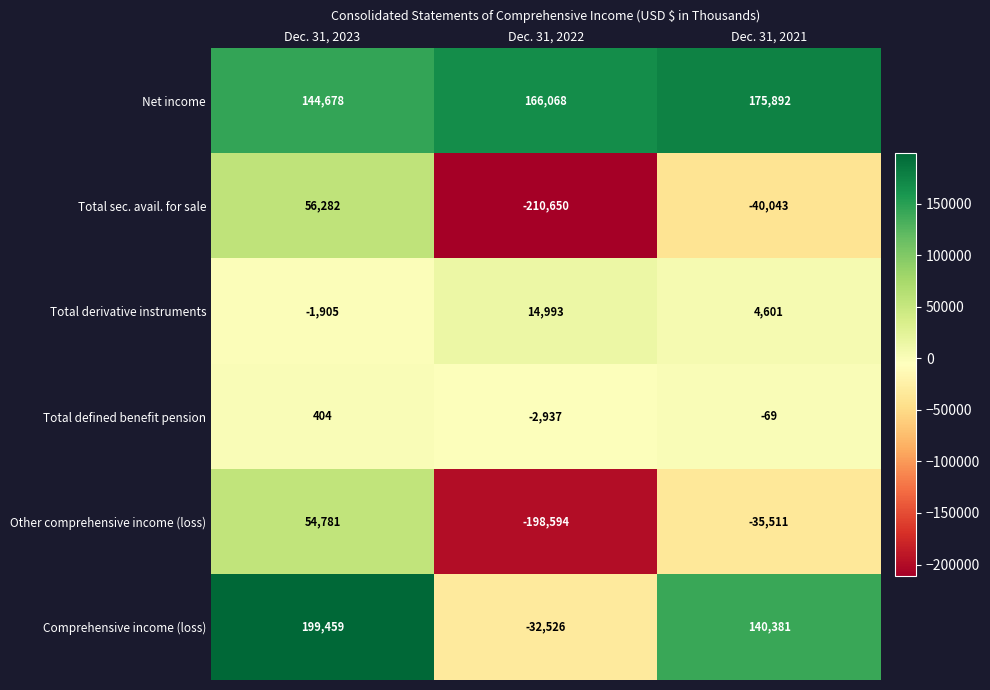

True or false: Total derivative instruments has a value of -1905 at Dec. 31, 2023.

True